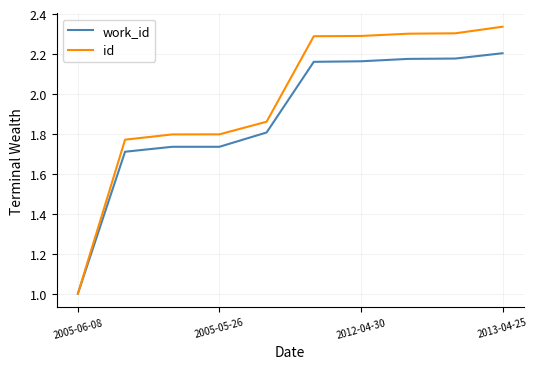

What are all the series names shown in the legend?

work_id, id